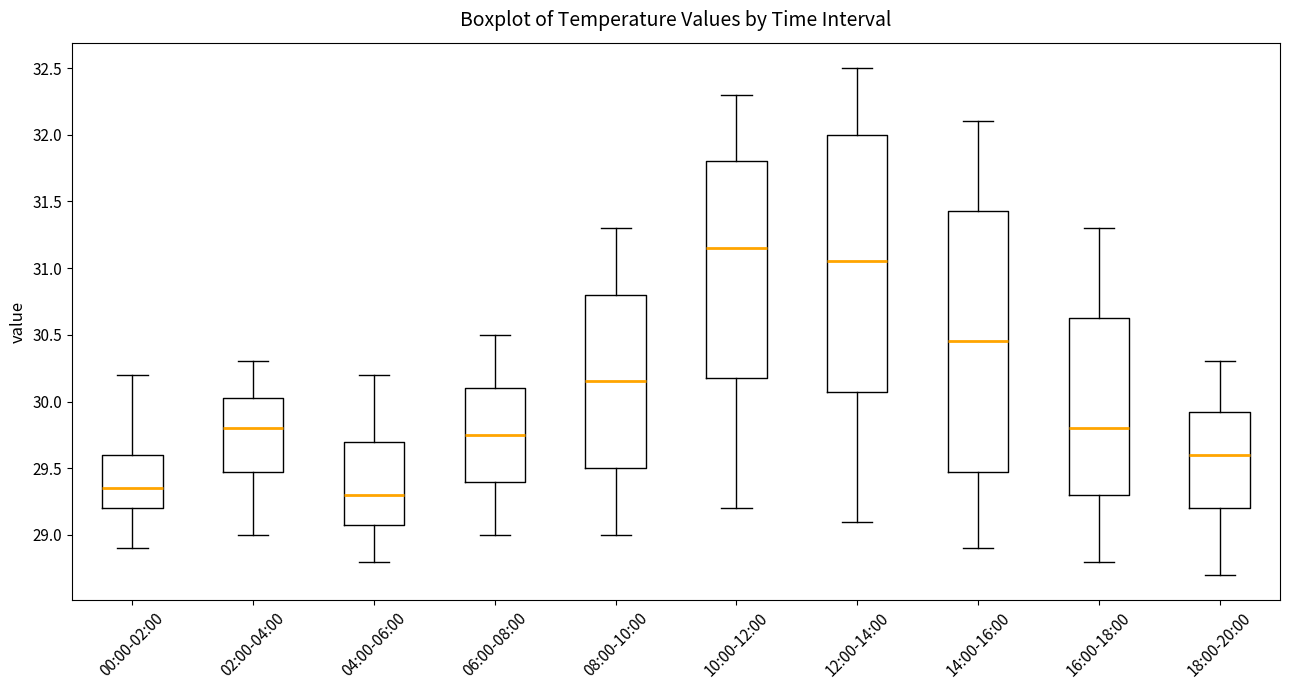

Reading left to right, read every box against the y-axis: the position of its median line, the range the box covers, and the ends of its whiskers. The values are not printed on the chart, so give them approximately, as read against the axis.

00:00-02:00: median 29.35, box 29.20 to 29.60, whiskers 28.90 to 30.20
02:00-04:00: median 29.80, box 29.50 to 30.05, whiskers 29.00 to 30.30
04:00-06:00: median 29.30, box 29.10 to 29.70, whiskers 28.80 to 30.20
06:00-08:00: median 29.75, box 29.40 to 30.10, whiskers 29.00 to 30.50
08:00-10:00: median 30.15, box 29.50 to 30.80, whiskers 29.00 to 31.30
10:00-12:00: median 31.15, box 30.20 to 31.80, whiskers 29.20 to 32.30
12:00-14:00: median 31.05, box 30.10 to 32.00, whiskers 29.10 to 32.50
14:00-16:00: median 30.45, box 29.50 to 31.45, whiskers 28.90 to 32.10
16:00-18:00: median 29.80, box 29.30 to 30.65, whiskers 28.80 to 31.30
18:00-20:00: median 29.60, box 29.20 to 29.95, whiskers 28.70 to 30.30